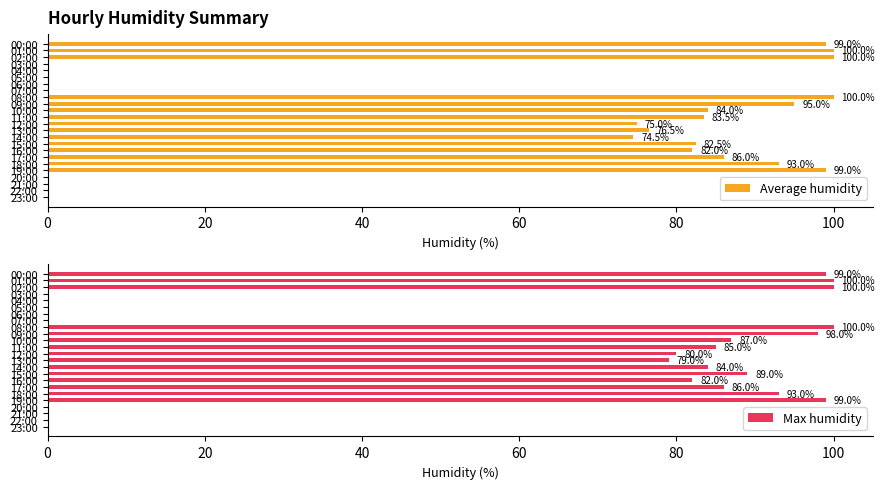

What is the label of the 2nd bar from the right?

22:00